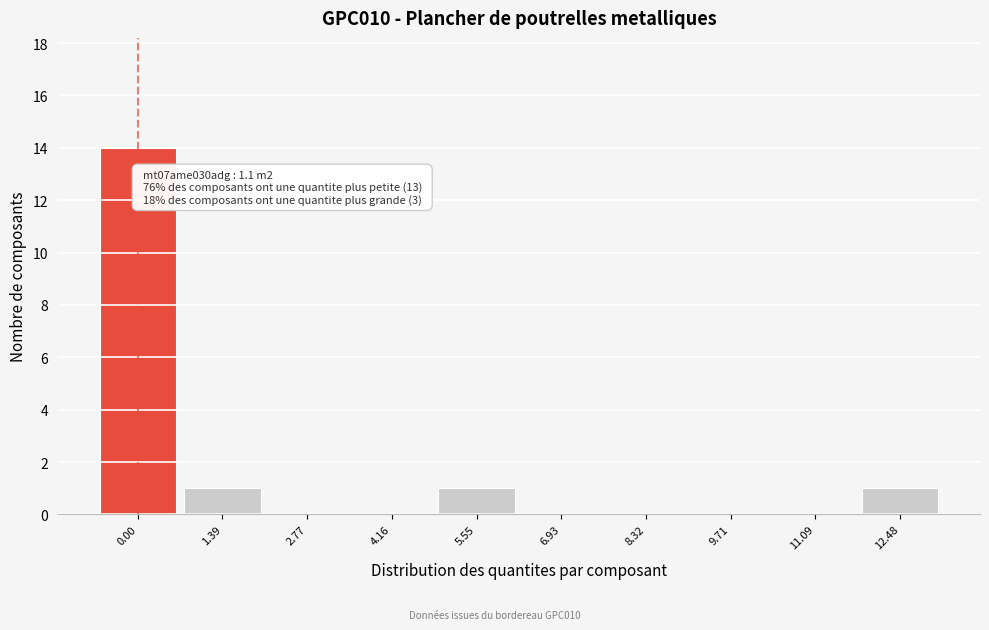

Reading right to left, what are all the values shown in this chart?

12.48=1	11.09=0	9.71=0	8.32=0	6.93=0	5.55=1	4.16=0	2.77=0	1.39=1	0.00=14